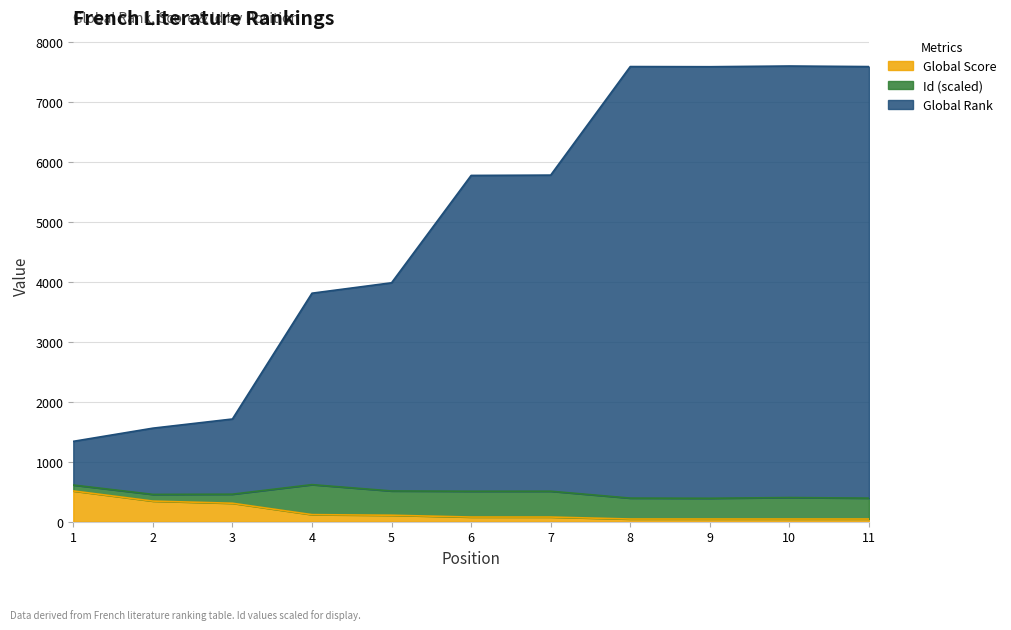

What are all the series names shown in the legend?

Global Score, Id (scaled), Global Rank